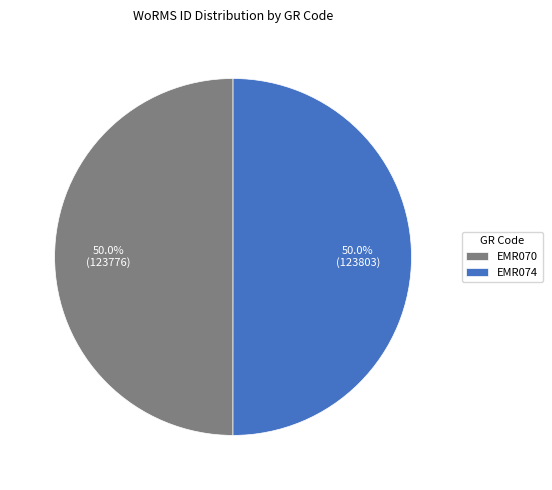

What is the total percentage of EMR074 and EMR070?

100.0%